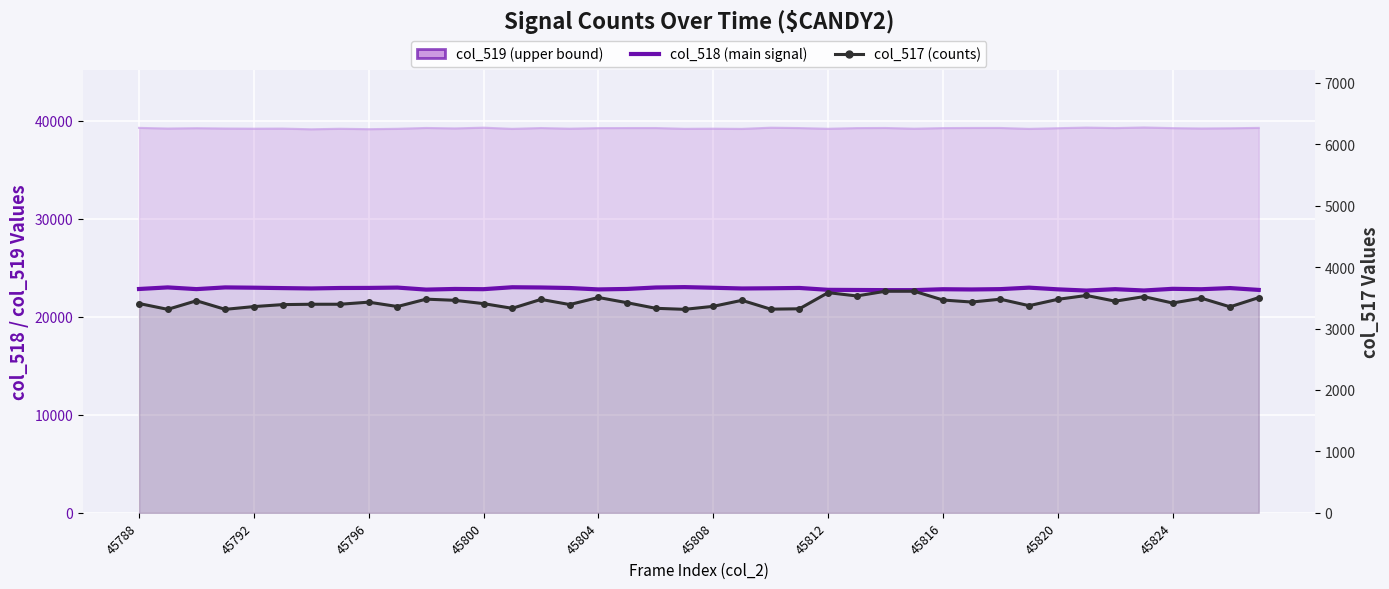

What are all the series names shown in the legend?

col_518 (main signal), col_519 (upper bound), col_517 (counts)